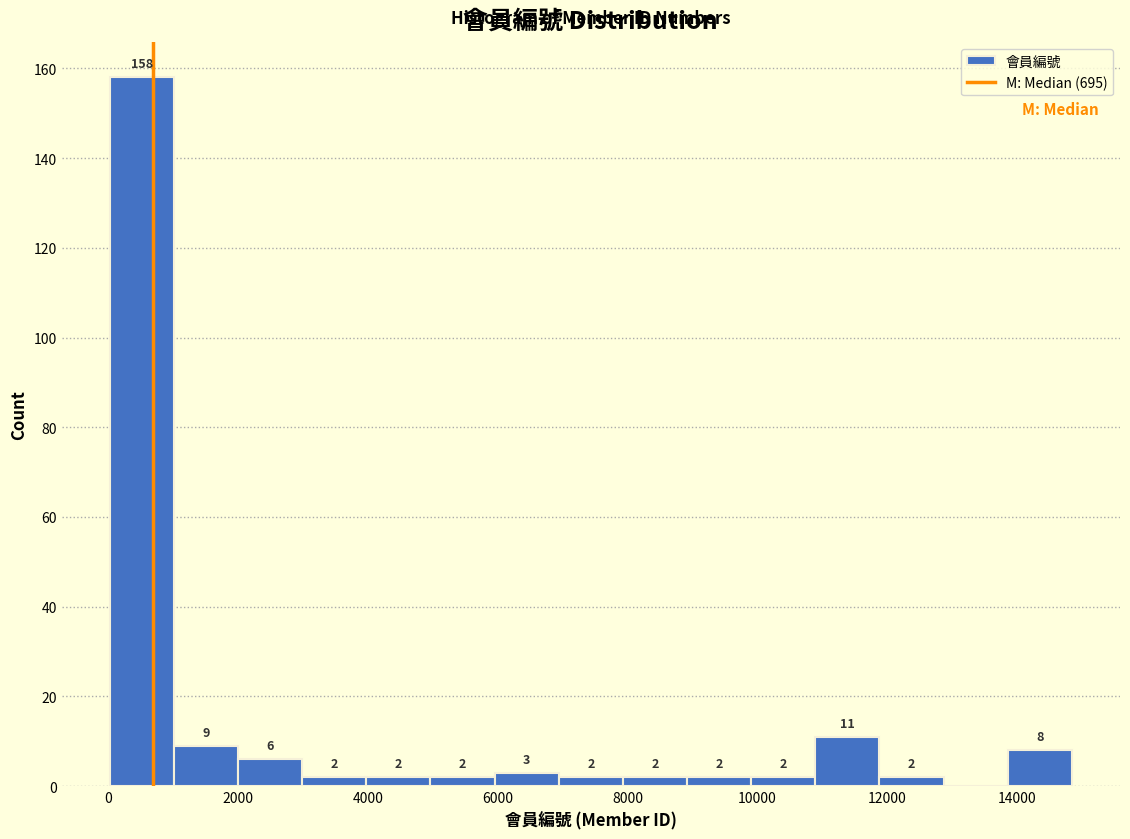

Which range on the x-axis has the tallest bar?

0 to 1000